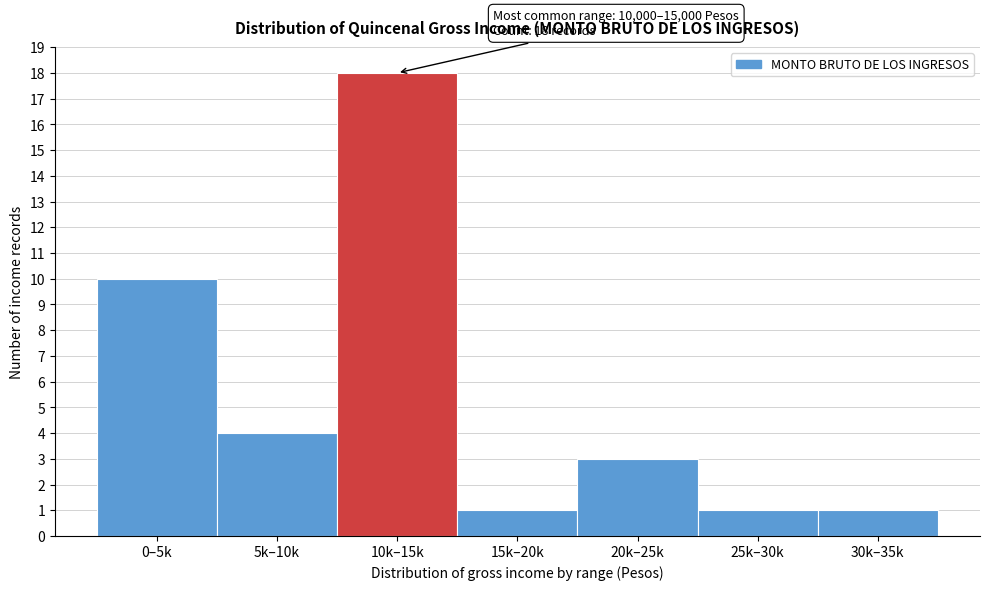

Reading right to left, what are all the values shown in this chart?

30k–35k=1	25k–30k=1	20k–25k=3	15k–20k=1	10k–15k=18	5k–10k=4	0–5k=10